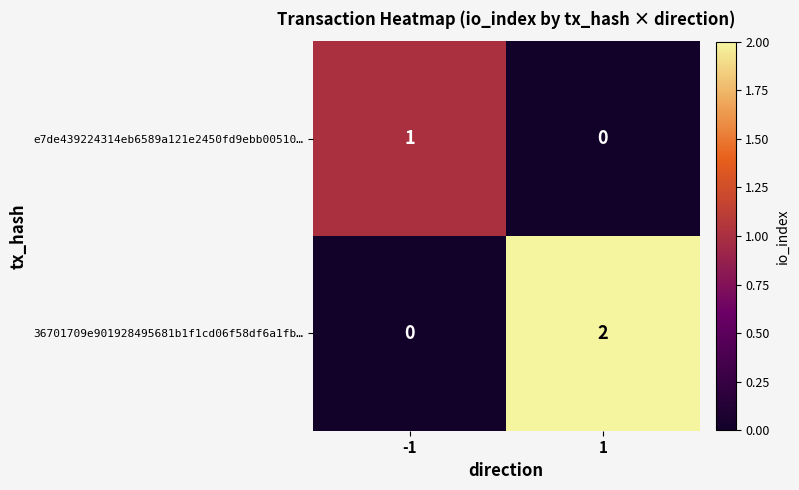

The e7de439224314eb6589a121e2450fd9ebb00510… series shows 0 at 1. True or false?

True